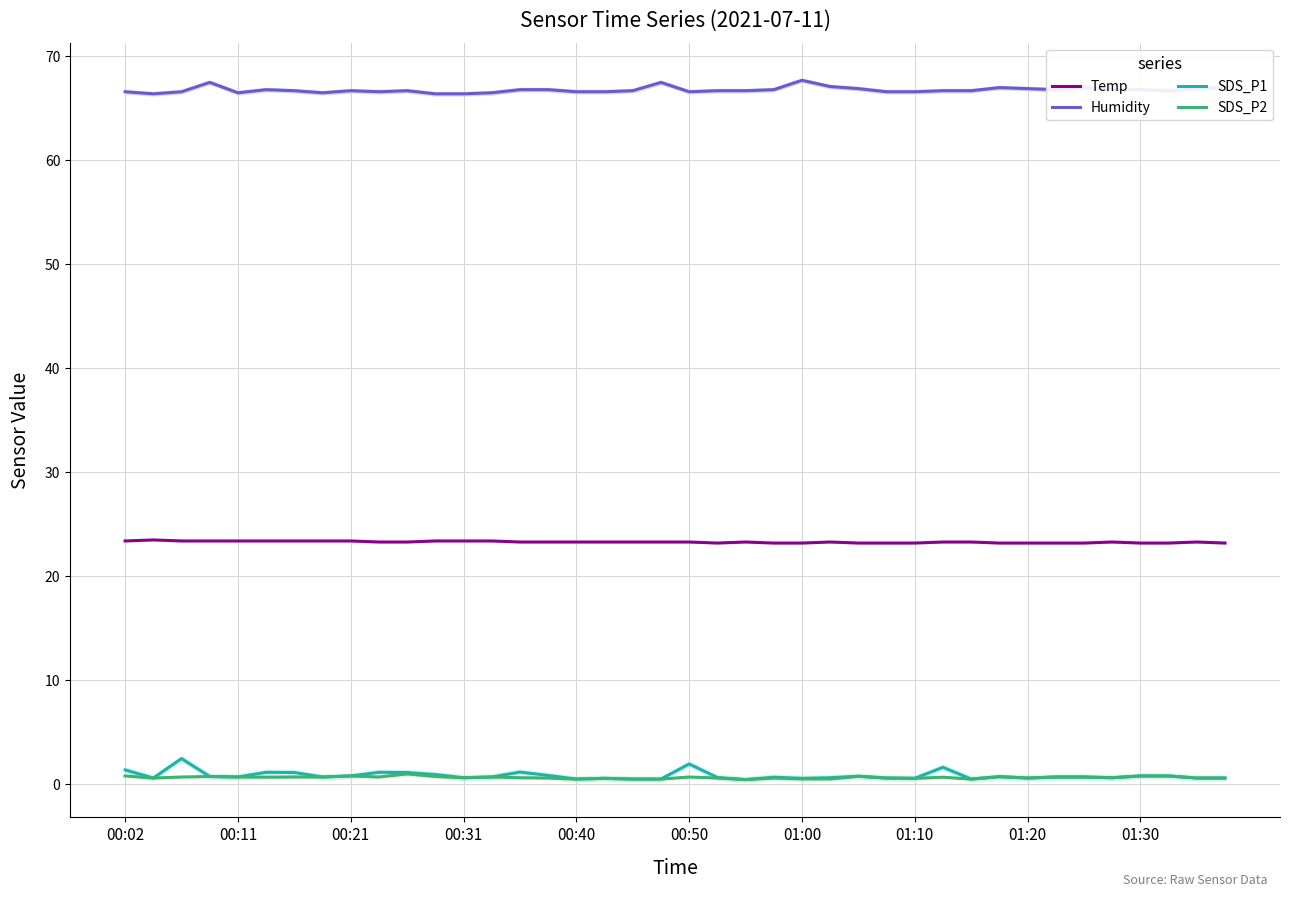

What is the difference between the second highest and minimum values in the Humidity series?

1.1